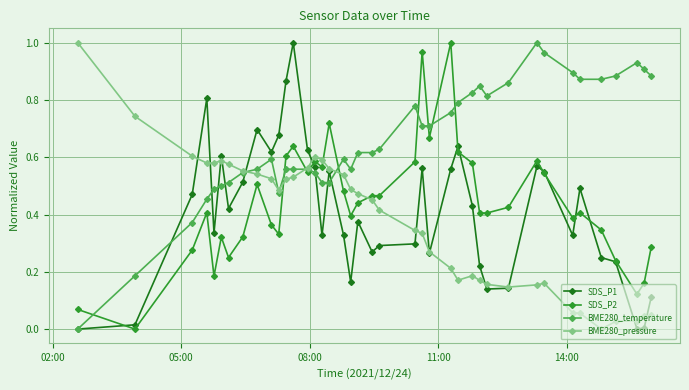

Which series has the largest total across all categories?

BME280_temperature